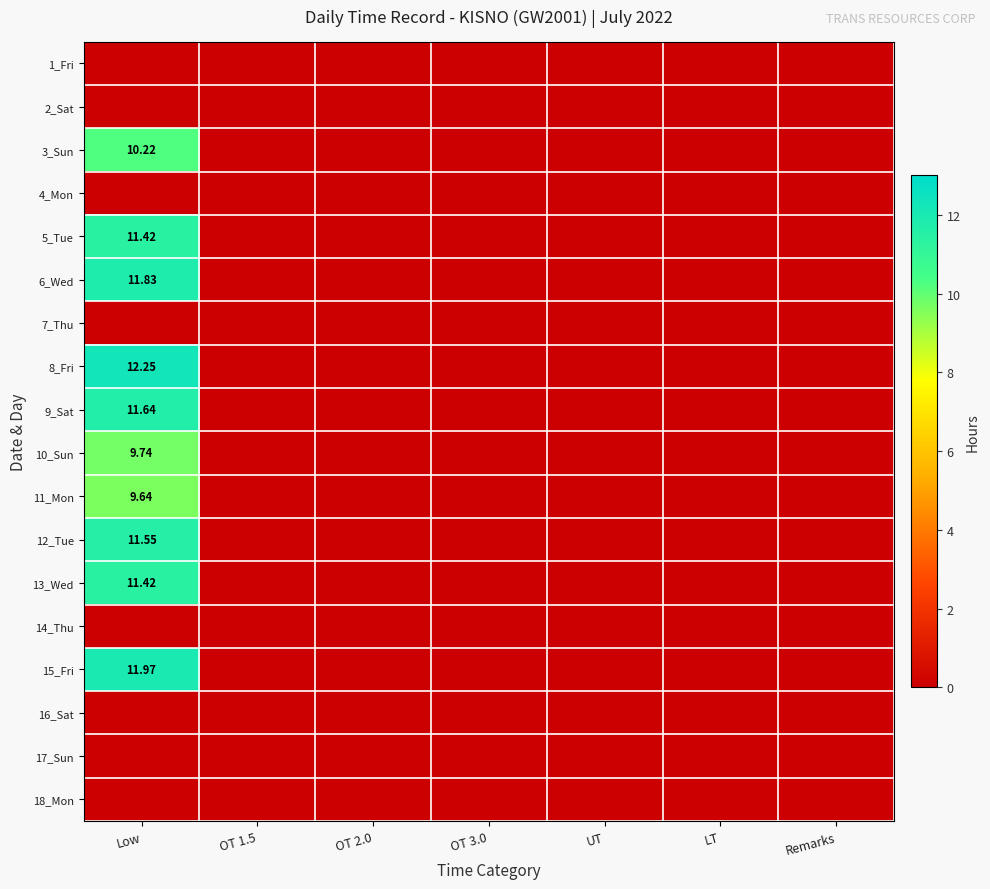

The 10_Sun series shows 0.0 at LT. True or false?

True